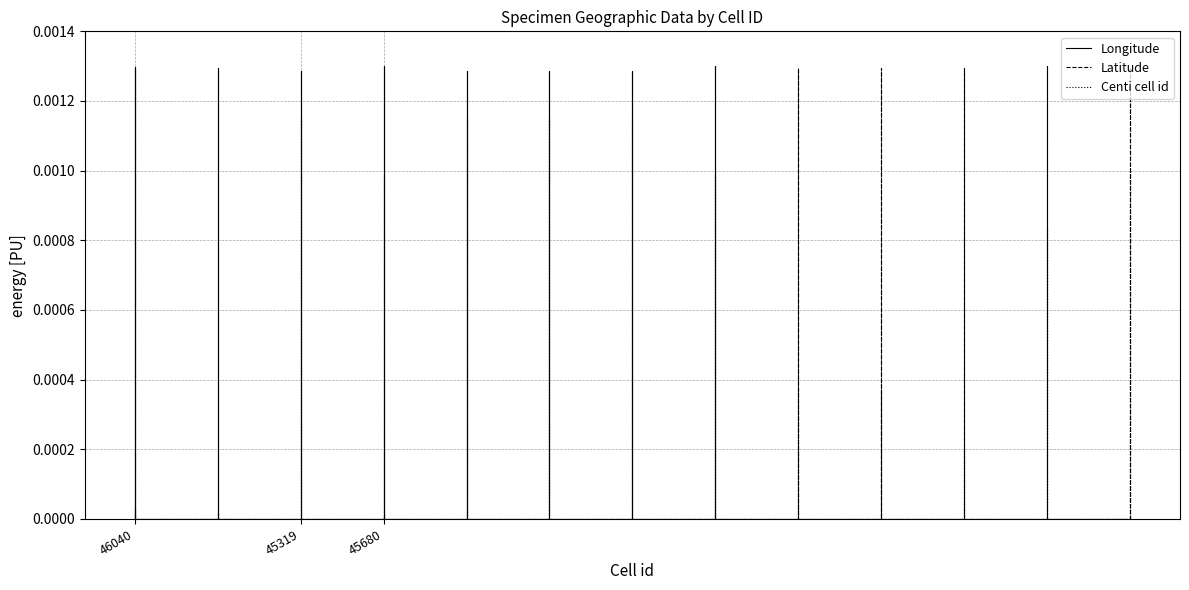

At how many categories does at least one series exceed 0?

13